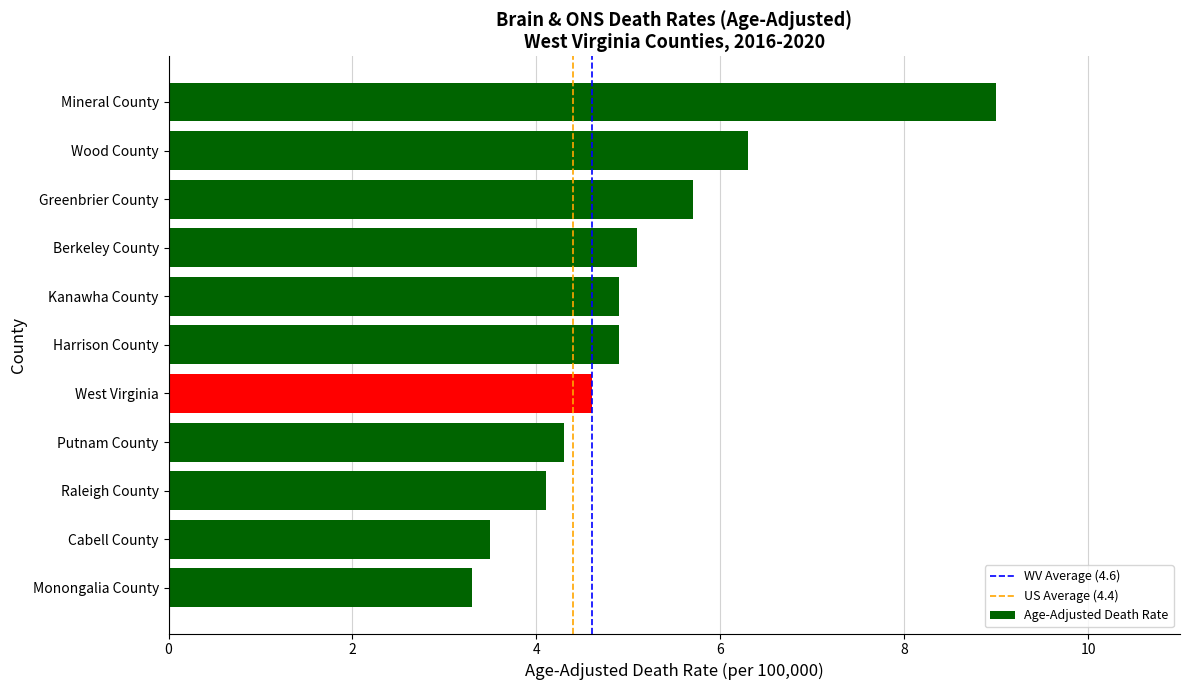

Reading bottom to top, what are all the values shown in this chart?

Monongalia County=3.3	Cabell County=3.5	Raleigh County=4.1	Putnam County=4.3	West Virginia=4.6	Harrison County=4.9	Kanawha County=4.9	Berkeley County=5.1	Greenbrier County=5.7	Wood County=6.3	Mineral County=9.0